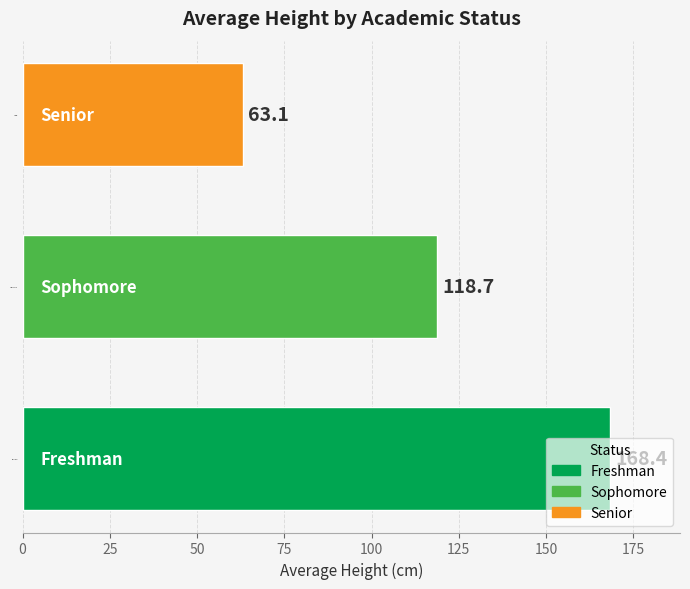

Rank the categories by value from lowest to highest.

Senior, Sophomore, Freshman